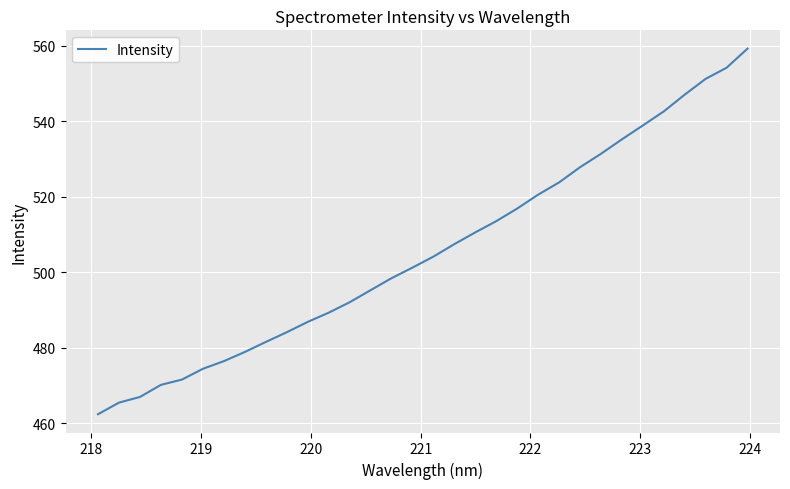

What is the maximum value shown in the chart?

559.3